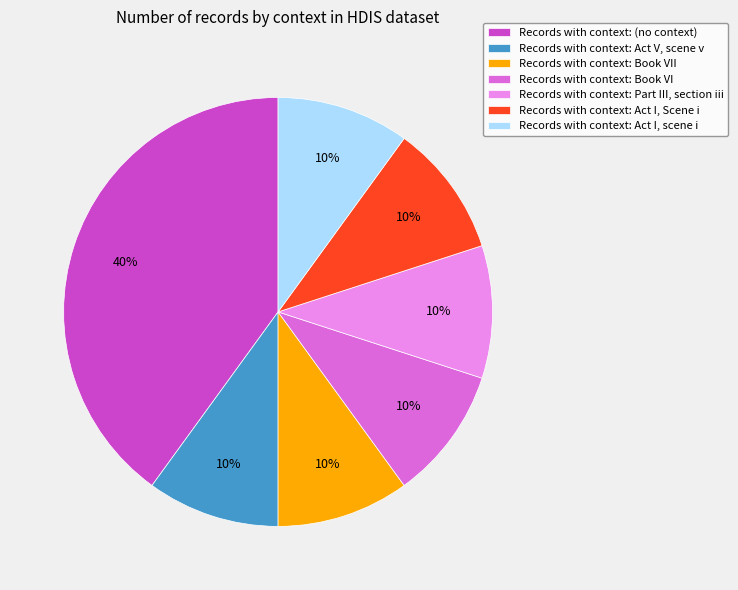

The Records with context: Book VI slice represents 10% of the pie. True or false?

True